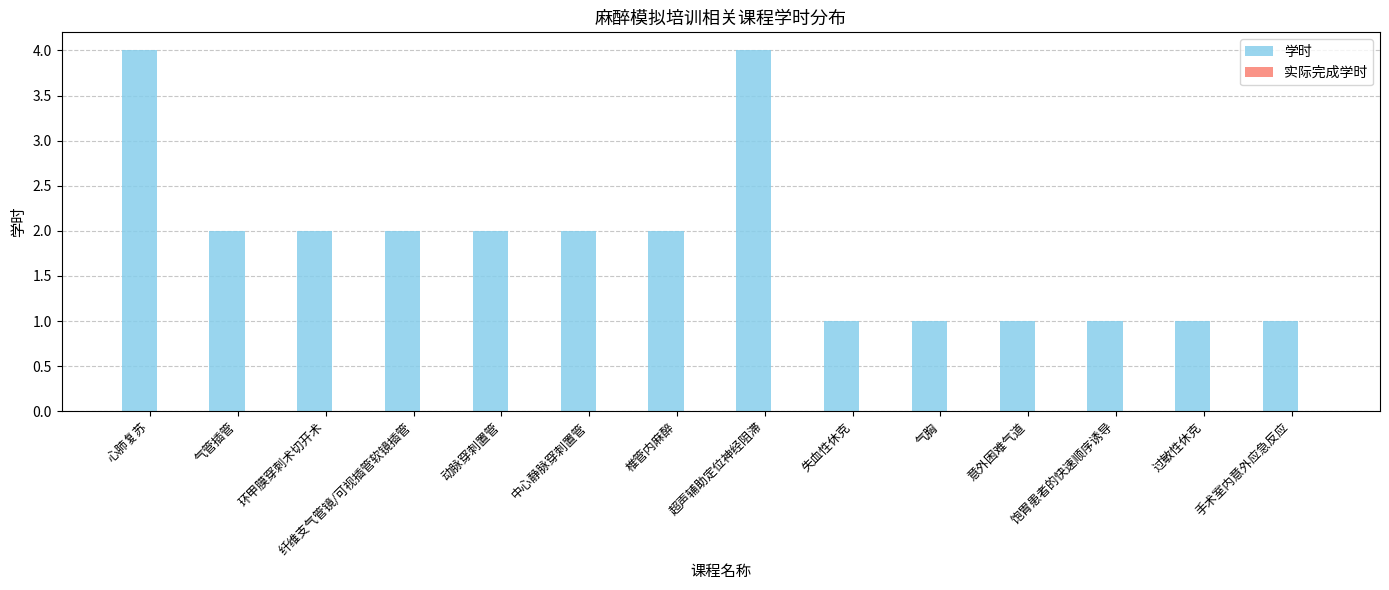

True or false: the data shows 1 at 动脉穿刺置管.

False